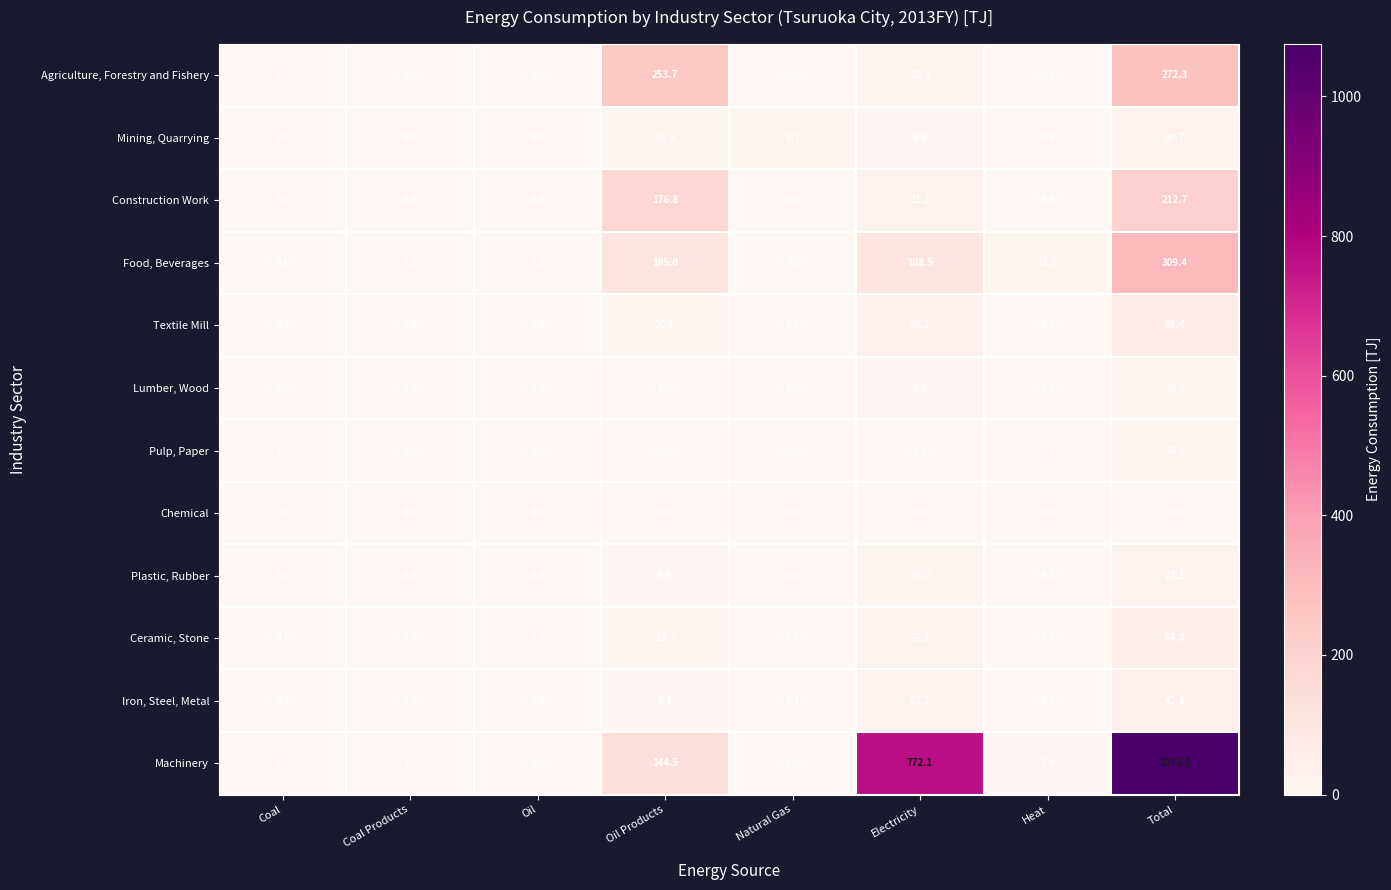

At which category is the sum across all series the highest?

Total